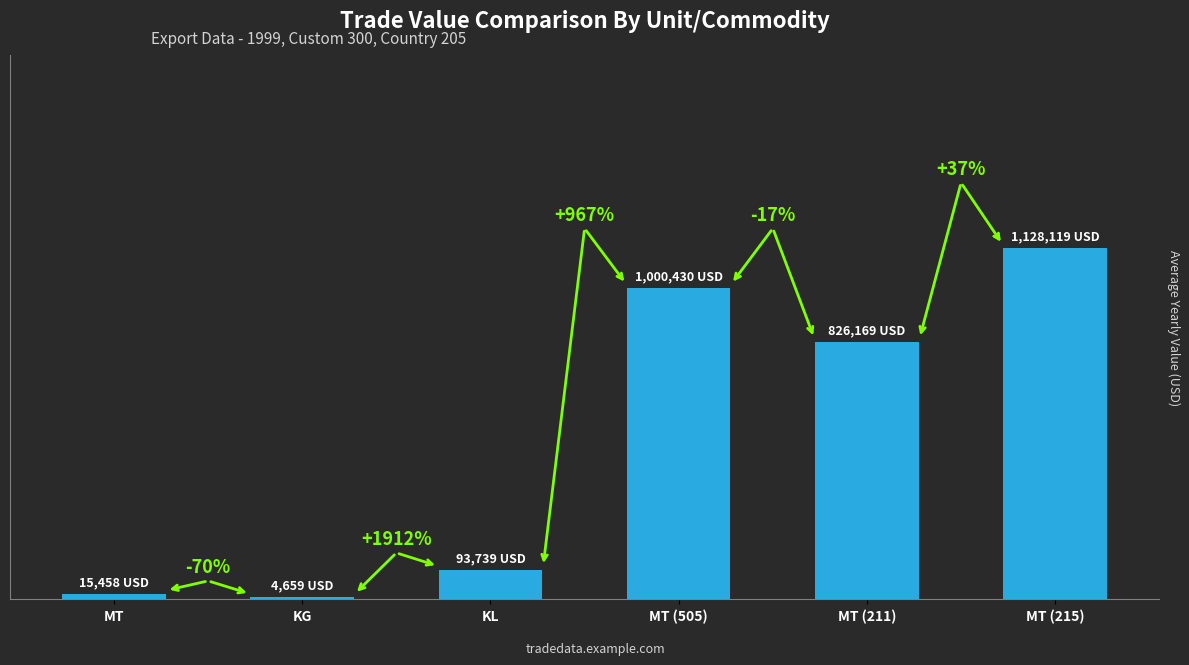

Which category has the lowest value across all series?

KG